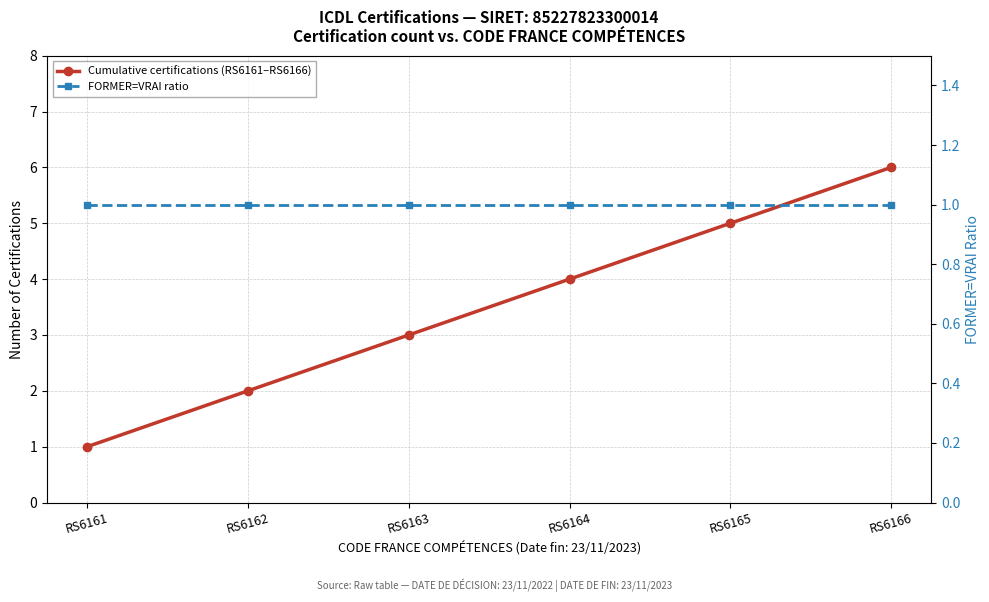

True or false: FORMER=VRAI ratio has a value of 1 at RS6163.

True